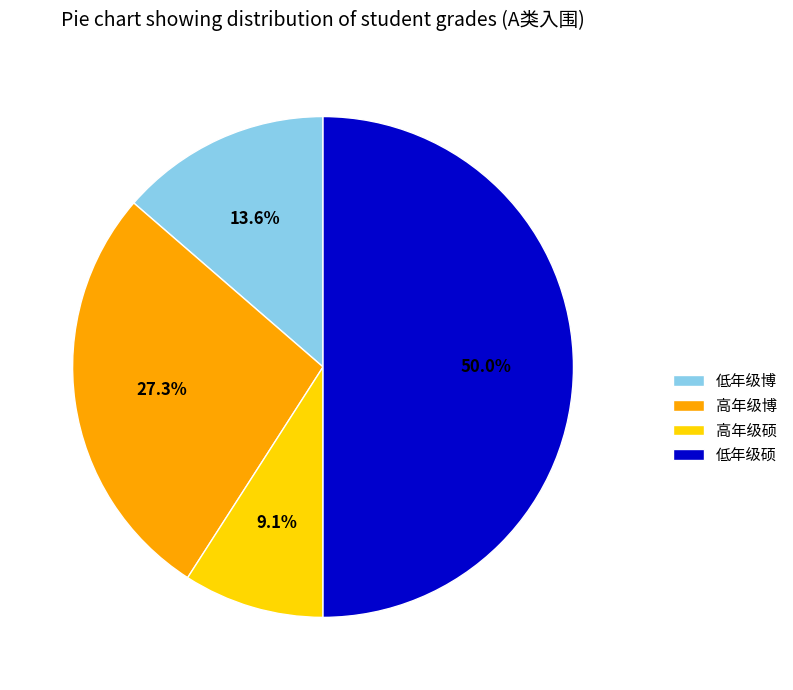

What is the total percentage of 高年级博 and 低年级博?

40.9%